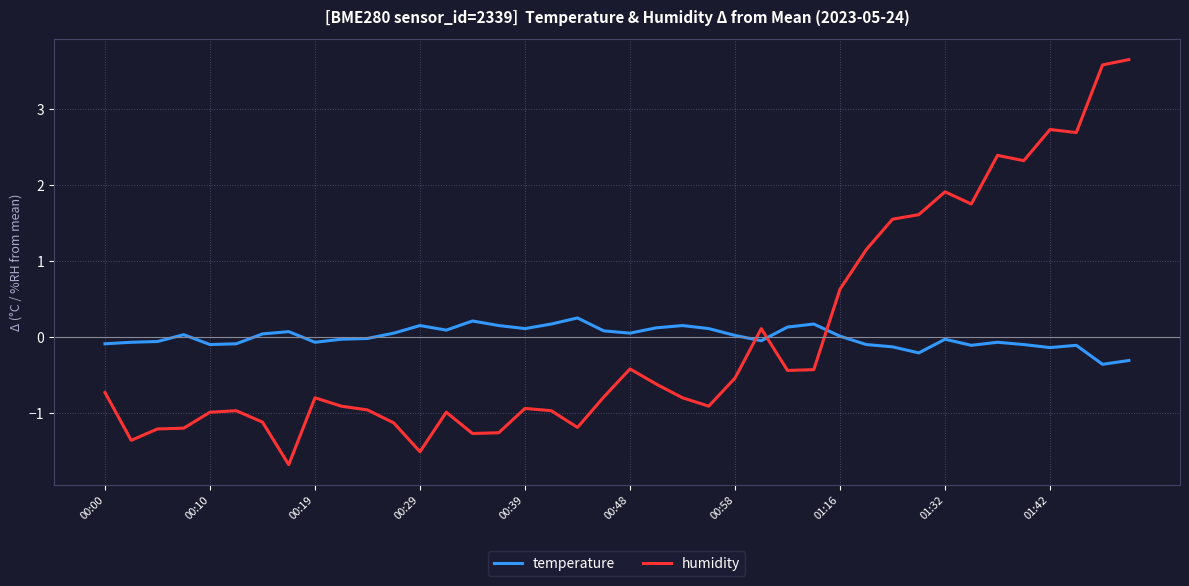

Which series has the largest range (max minus min)?

humidity